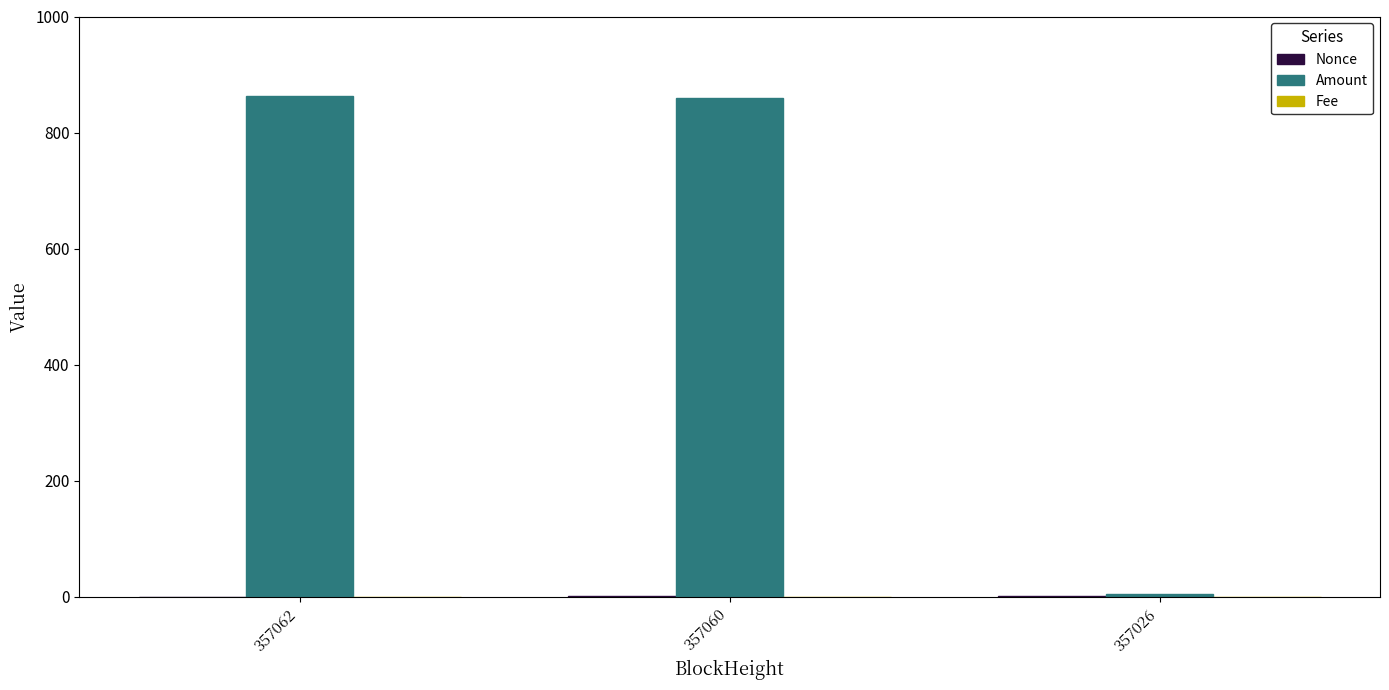

Which series changed the most between 357062 and 357026?

Amount